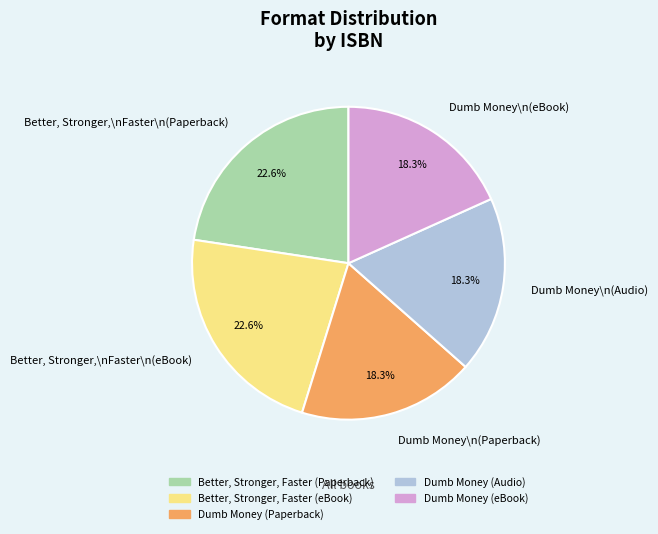

Combined, what portion of the pie is Dumb Money\n(Paperback) and Better, Stronger,\nFaster\n(Paperback)?

40.9%